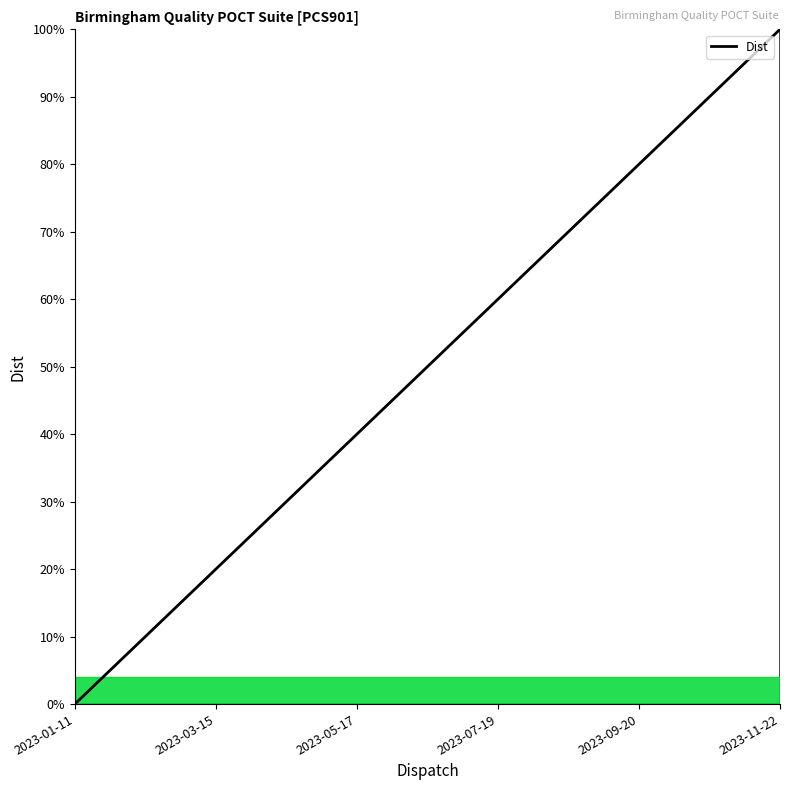

What value does the data have at 2023-05-17?

40